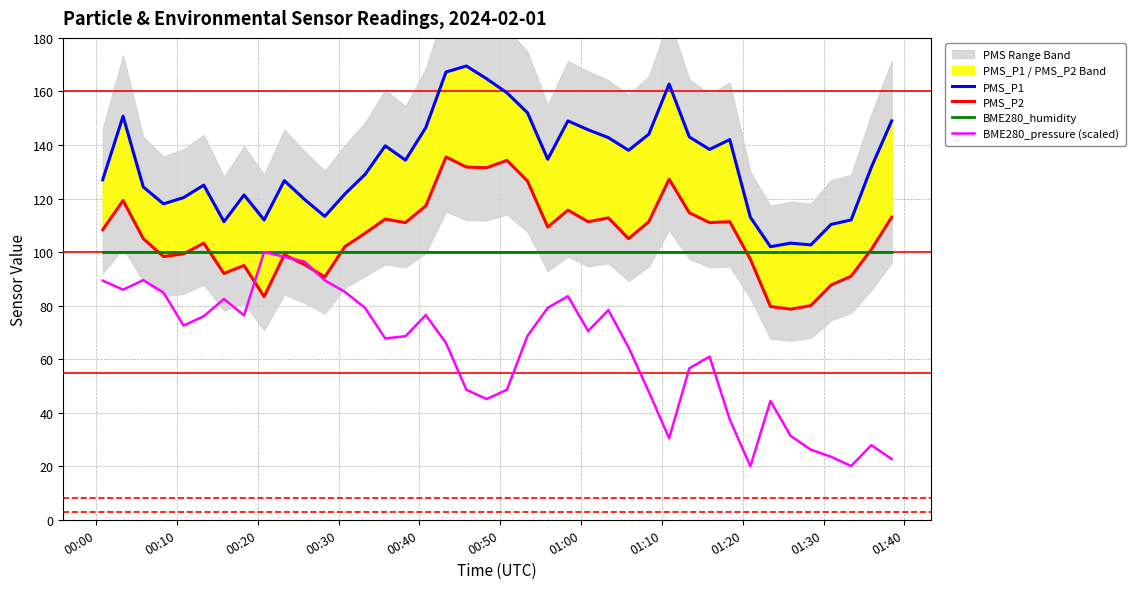

True or false: PMS_P1 has a value of 37.4 at 13.

False